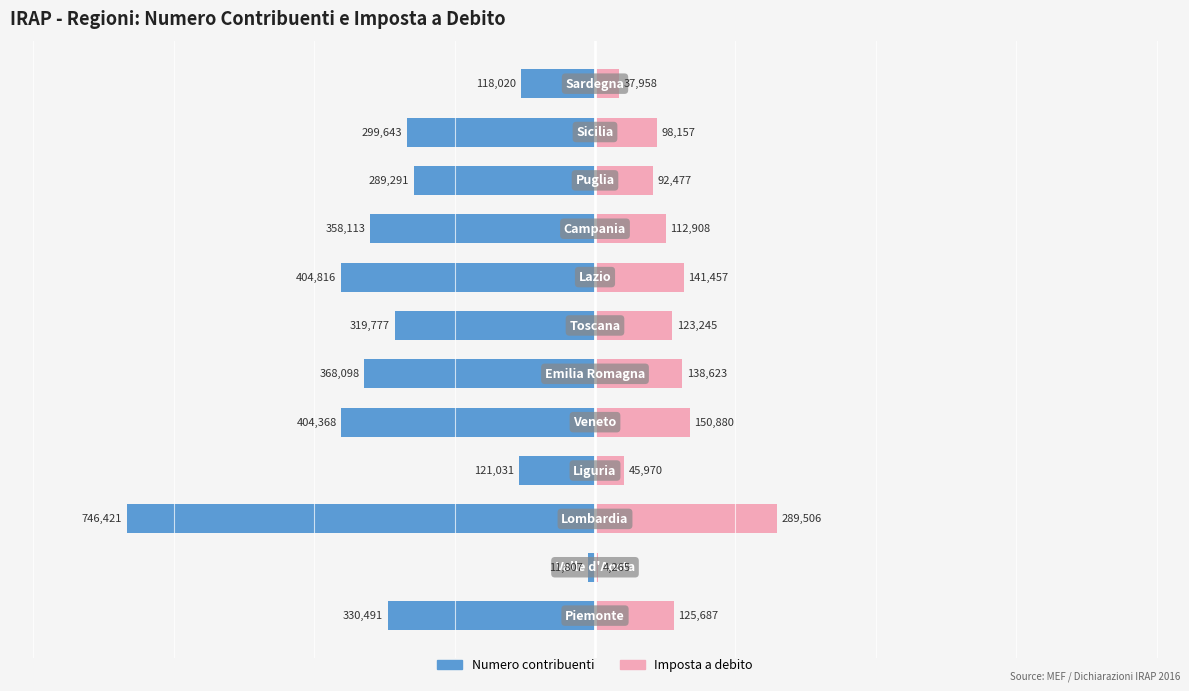

At how many categories does at least one series exceed 0?

12